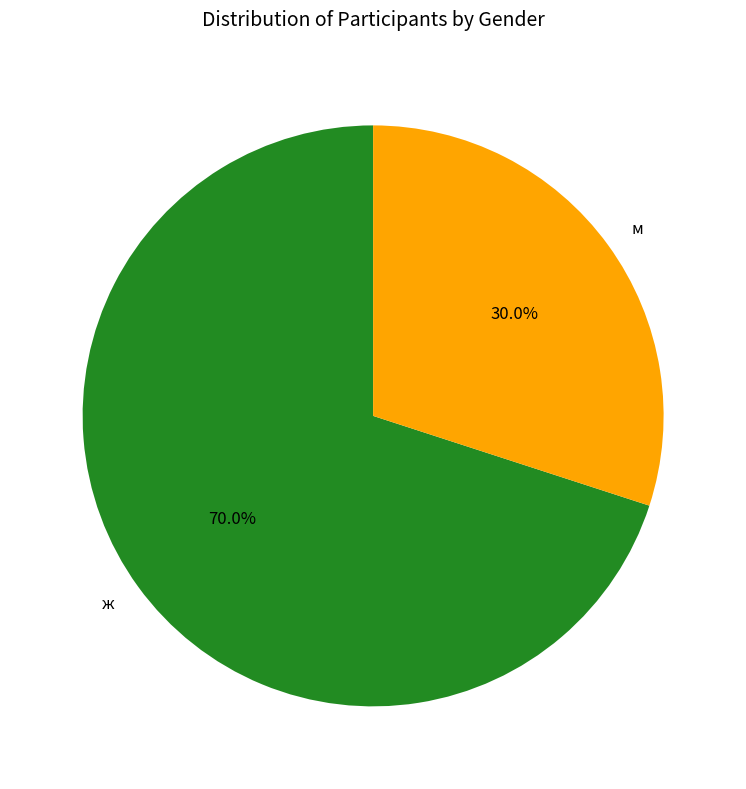

Between м and ж, which is larger?

ж